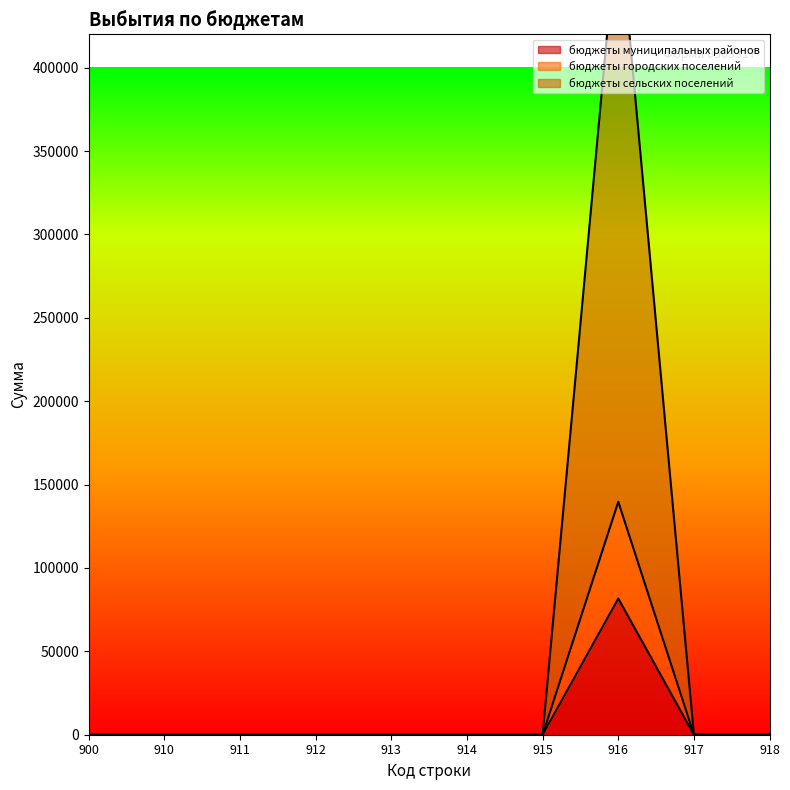

How many values in the бюджеты сельских поселений series exceed 0?

1